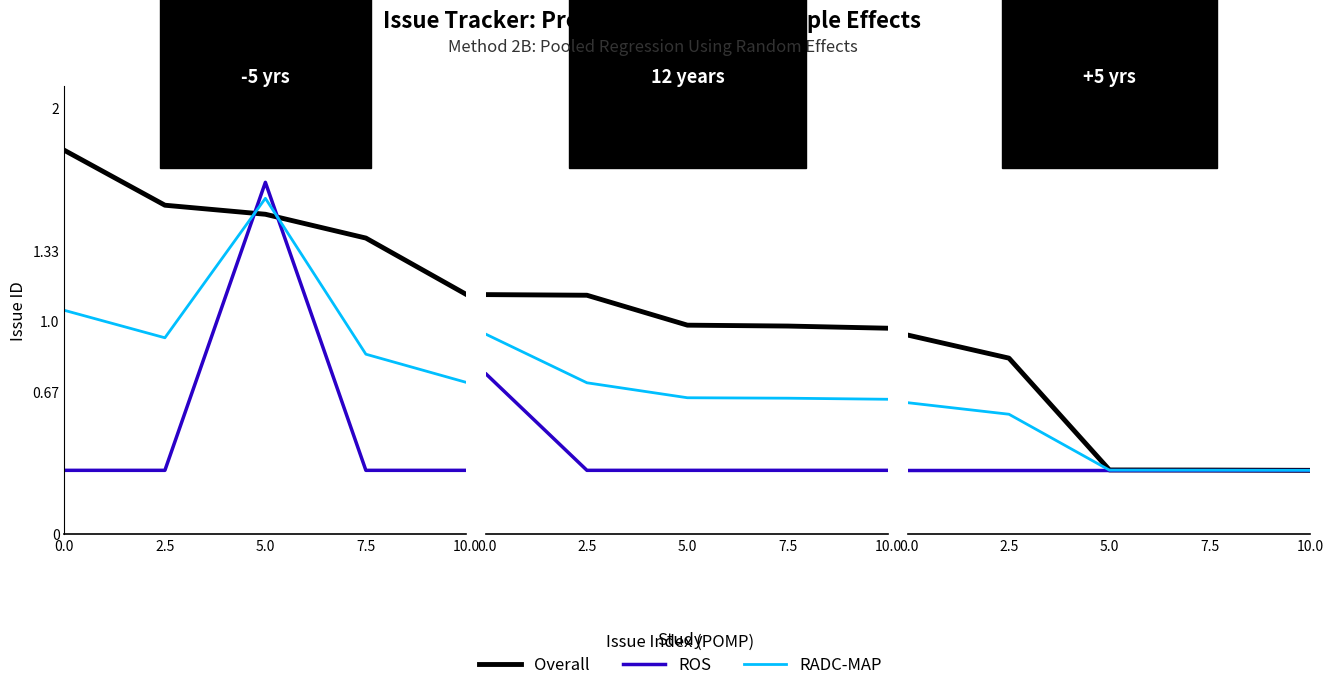

What is the difference between the maximum and minimum values in the Overall series?

0.6